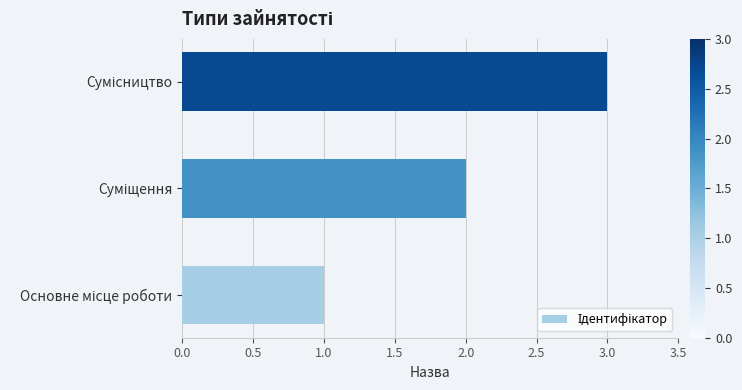

What is the sum of all values?

6